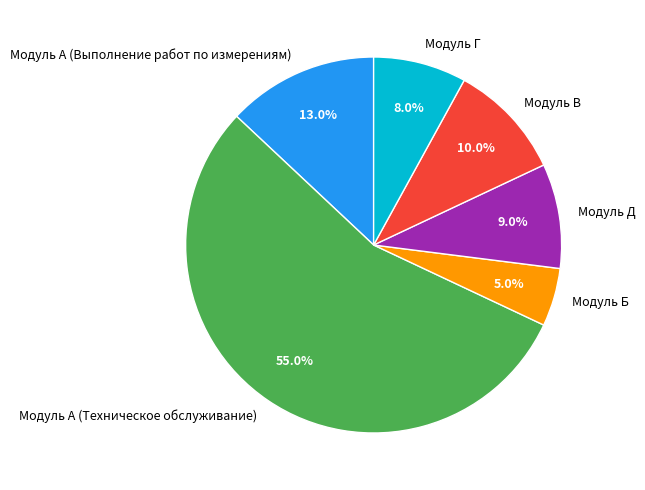

Count the number of slices in the pie.

6